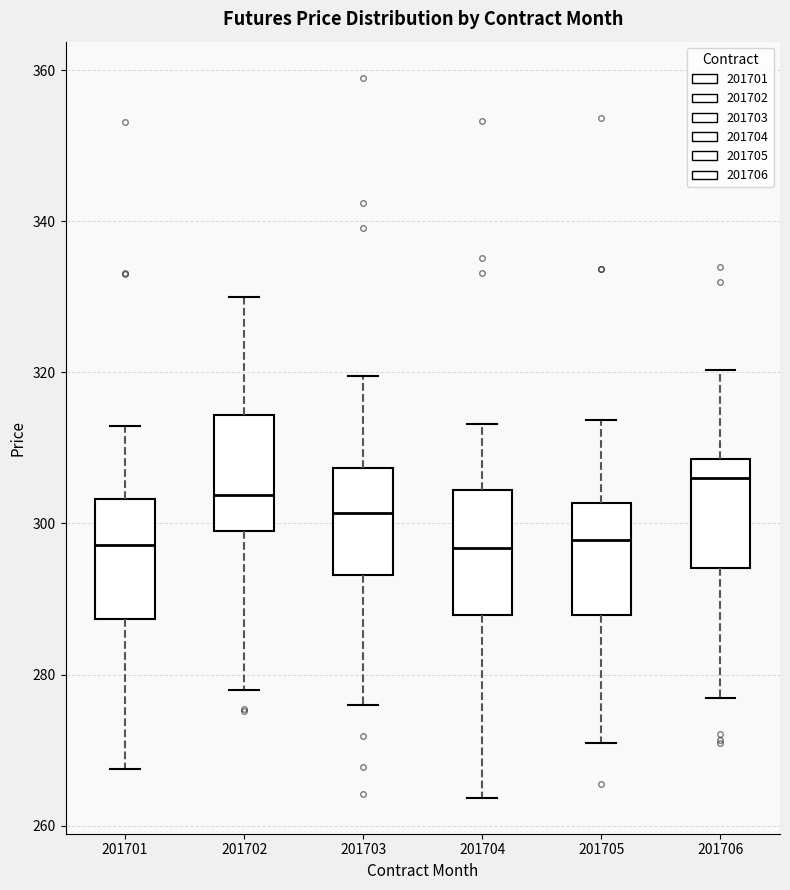

Reading left to right, read every box against the y-axis: the position of its median line, the range the box covers, and the ends of its whiskers. The values are not printed on the chart, so give them approximately, as read against the axis.

201701: median 298, box 288 to 304, whiskers 268 to 312
201702: median 304, box 298 to 314, whiskers 278 to 330
201703: median 302, box 294 to 308, whiskers 276 to 320
201704: median 296, box 288 to 304, whiskers 264 to 314
201705: median 298, box 288 to 302, whiskers 272 to 314
201706: median 306, box 294 to 308, whiskers 276 to 320